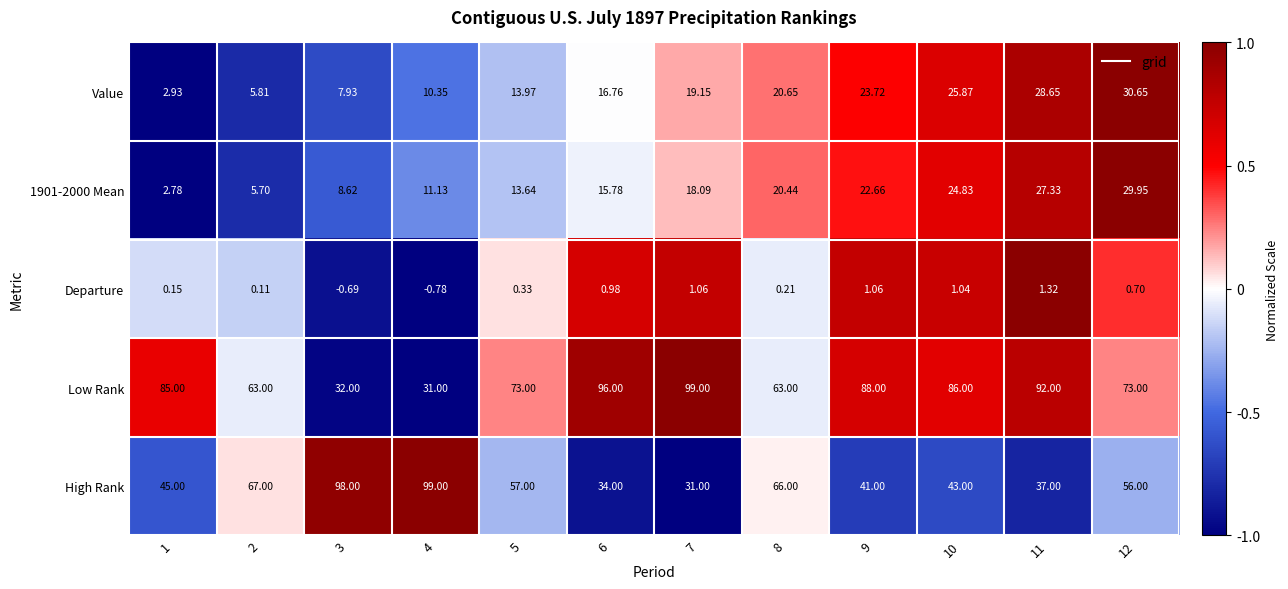

Is the value of High Rank at 7 greater than the value of 1901-2000 Mean at 8?

Yes